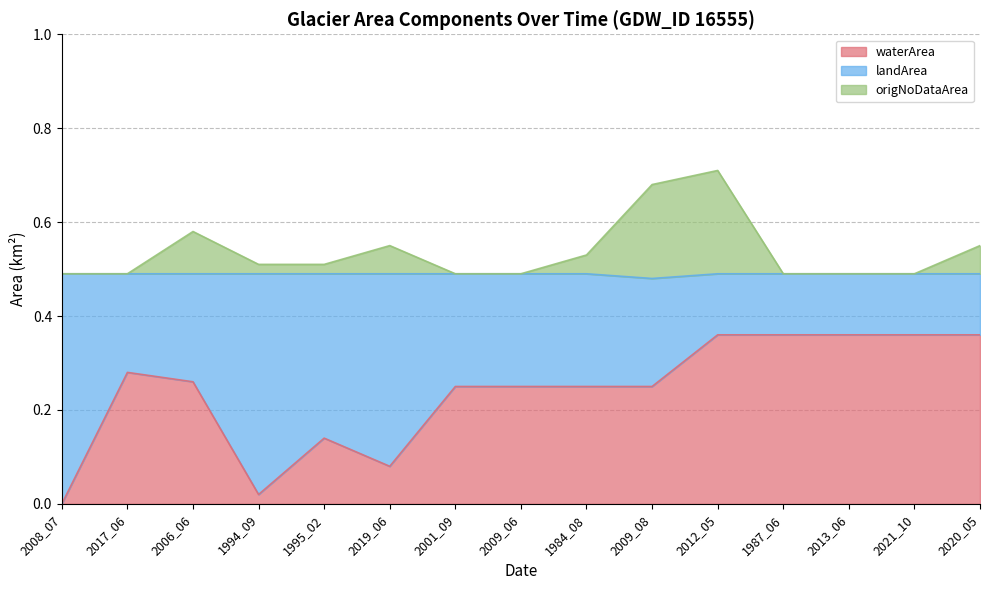

What is the label of the 9th point from the left?

1984_08